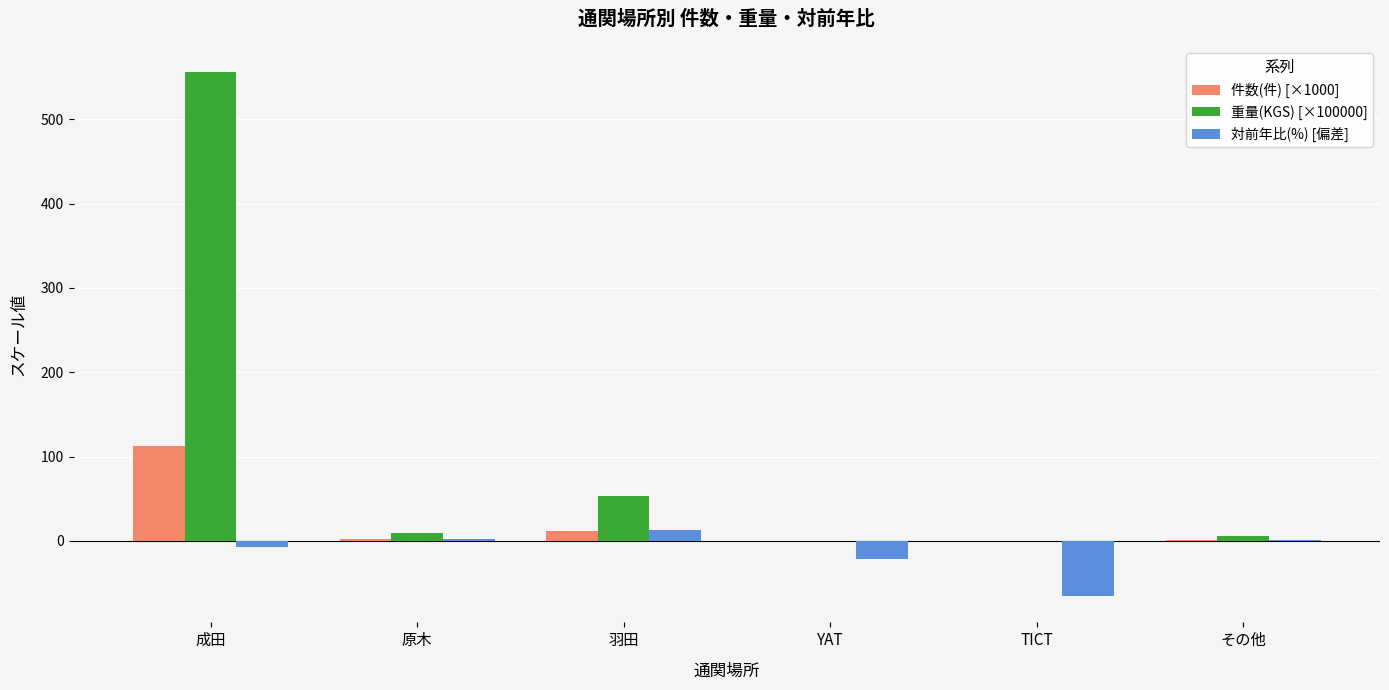

True or false: 件数(件) [×1000] has a value of 64.8 at 成田.

False